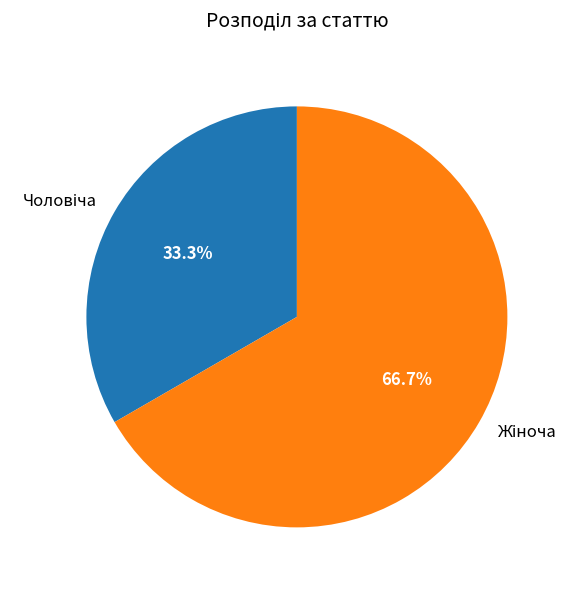

Is there any slice that represents more than half of the pie?

Yes